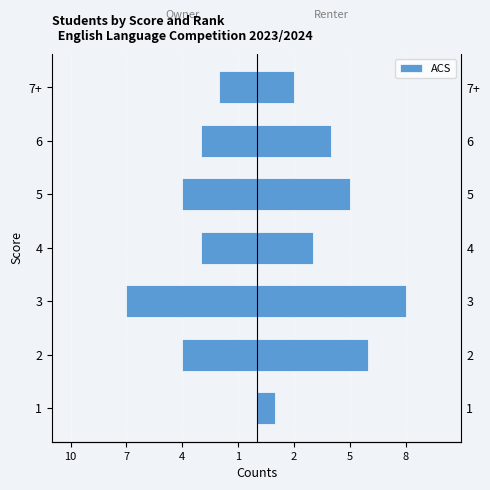

What is the difference between the maximum and minimum values?

7